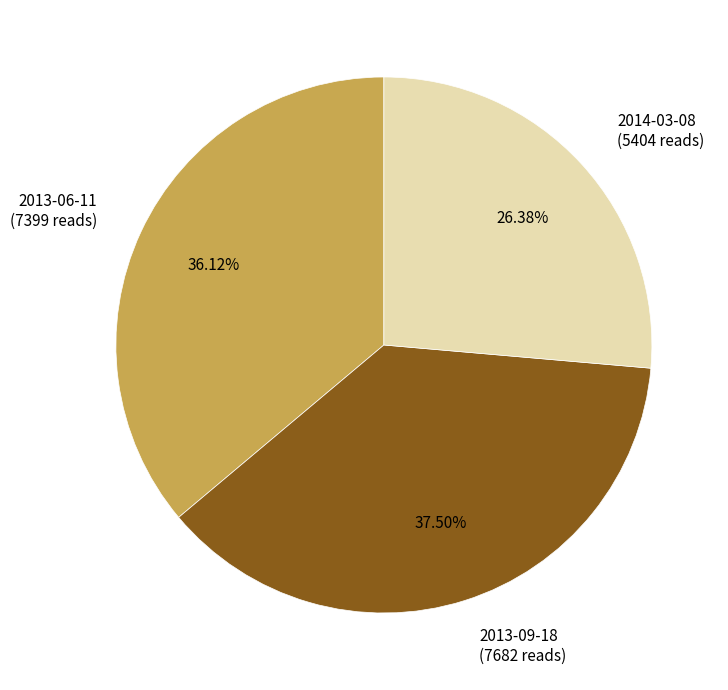

Which has a higher value, 2013-09-18 or 2014-03-08?

2013-09-18